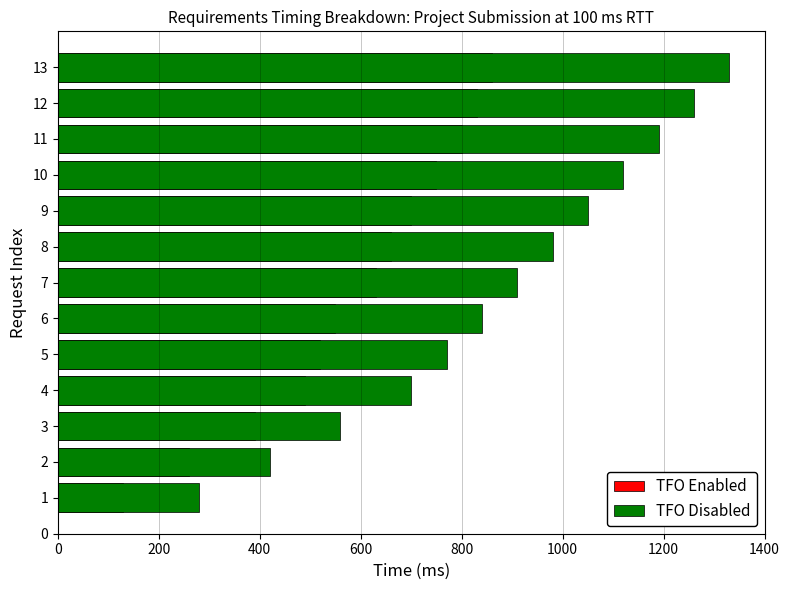

What is the total value across all series at 11?

1990